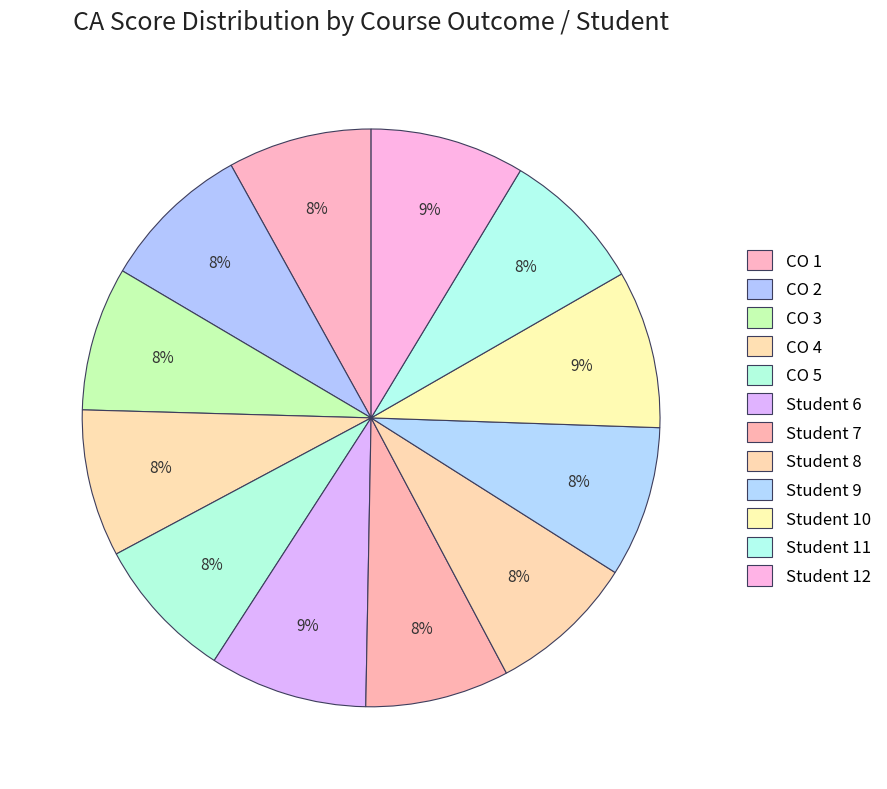

Count the number of slices in the pie.

12